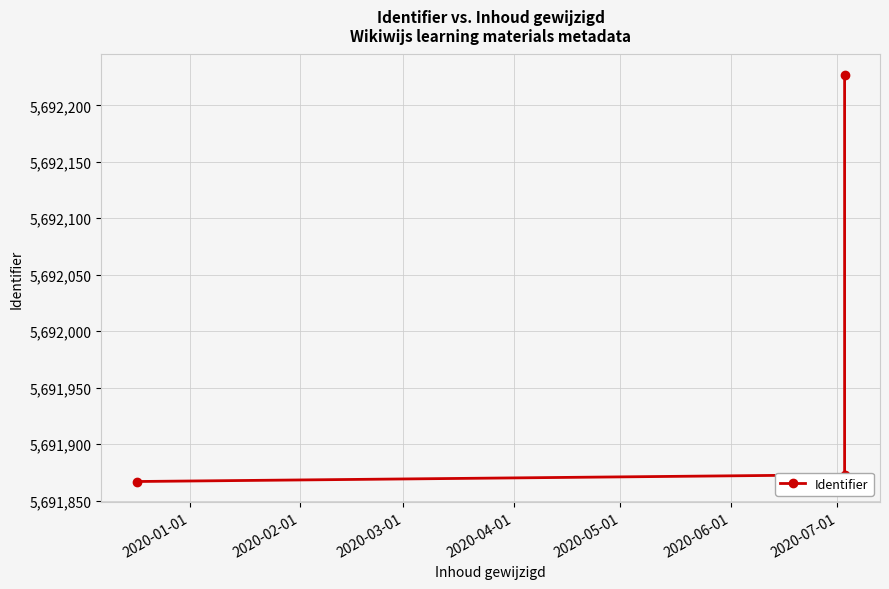

What is the average value?

5691989